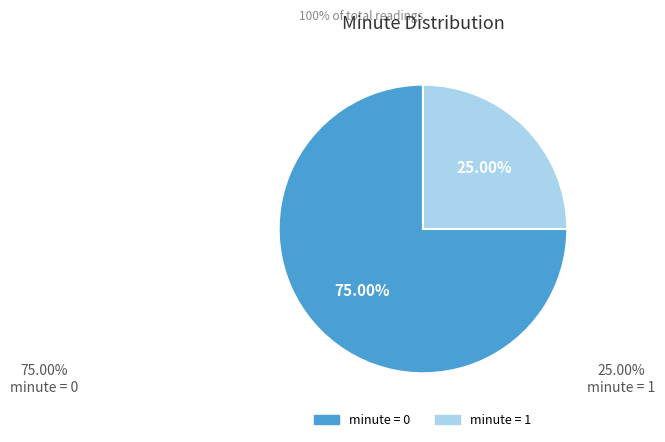

Is there any slice that represents more than half of the pie?

Yes